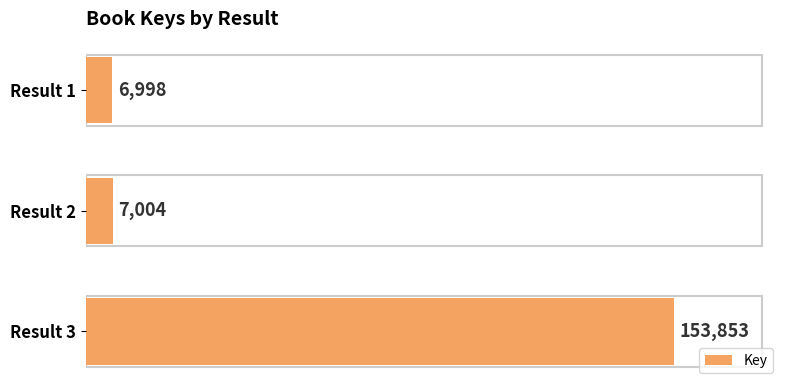

At which category does the chart reach its peak across all series?

Result 3